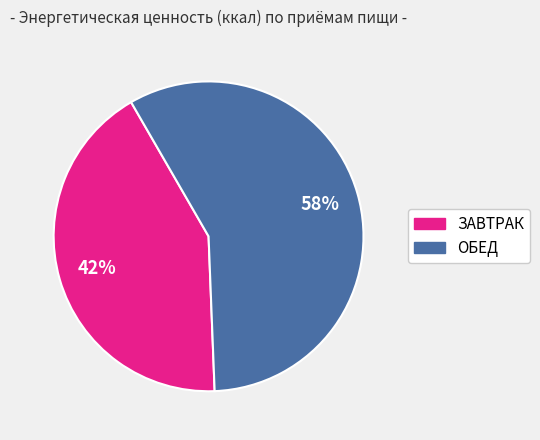

Which slice represents more than half of the pie?

ОБЕД